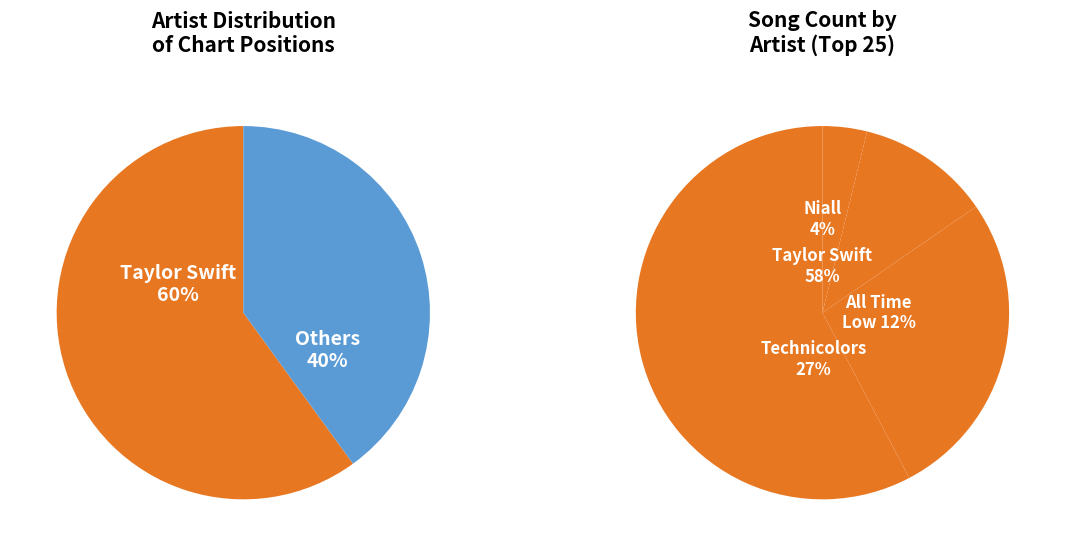

Which category has the biggest portion of the pie?

Taylor Swift